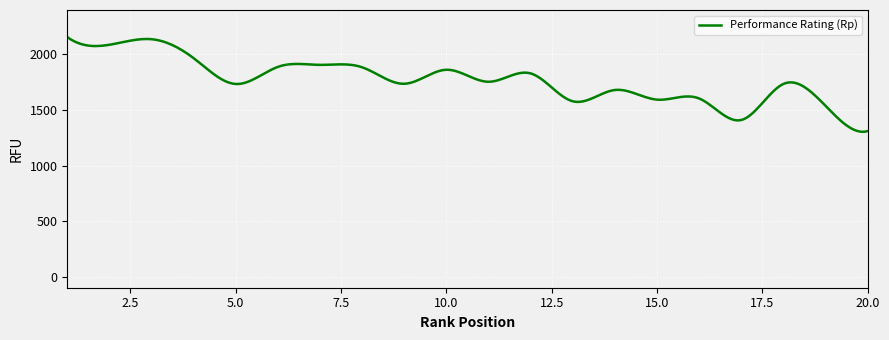

What is the maximum value shown in the chart?

2156.0